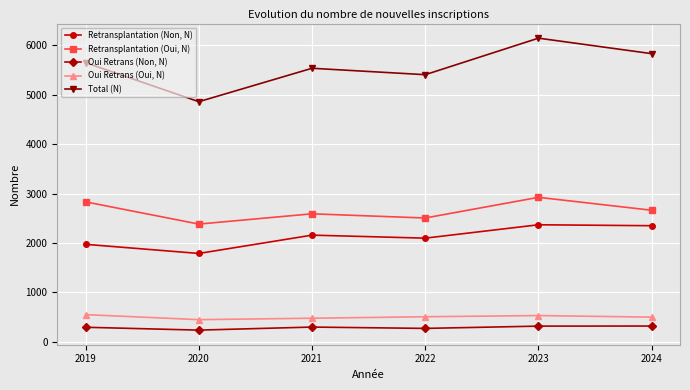

At which category does Retransplantation (Non, N) reach its first local valley?

2020